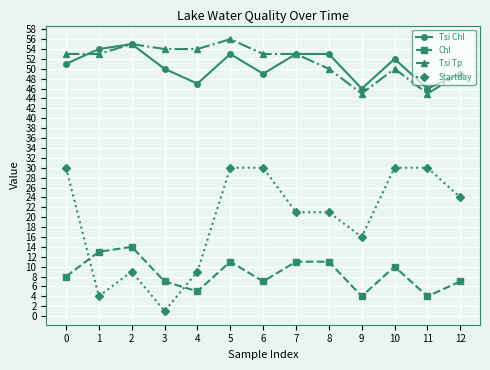

What is the sum of all Tsi Tp values?

670